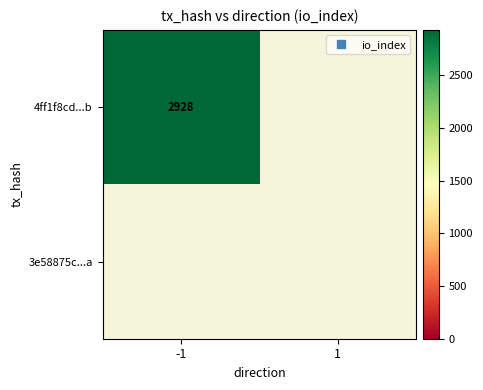

Is it true that 3e58875cad8429f08db3a591ef0cc68fcf56e4a equals 1 at 0?

False